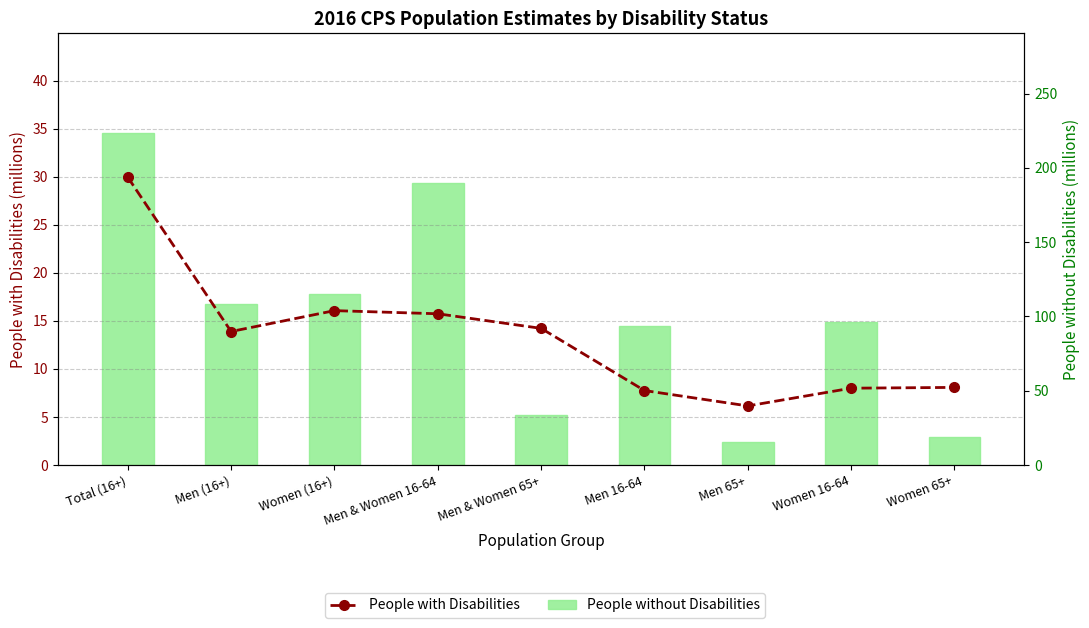

At how many categories does at least one series exceed 67?

6